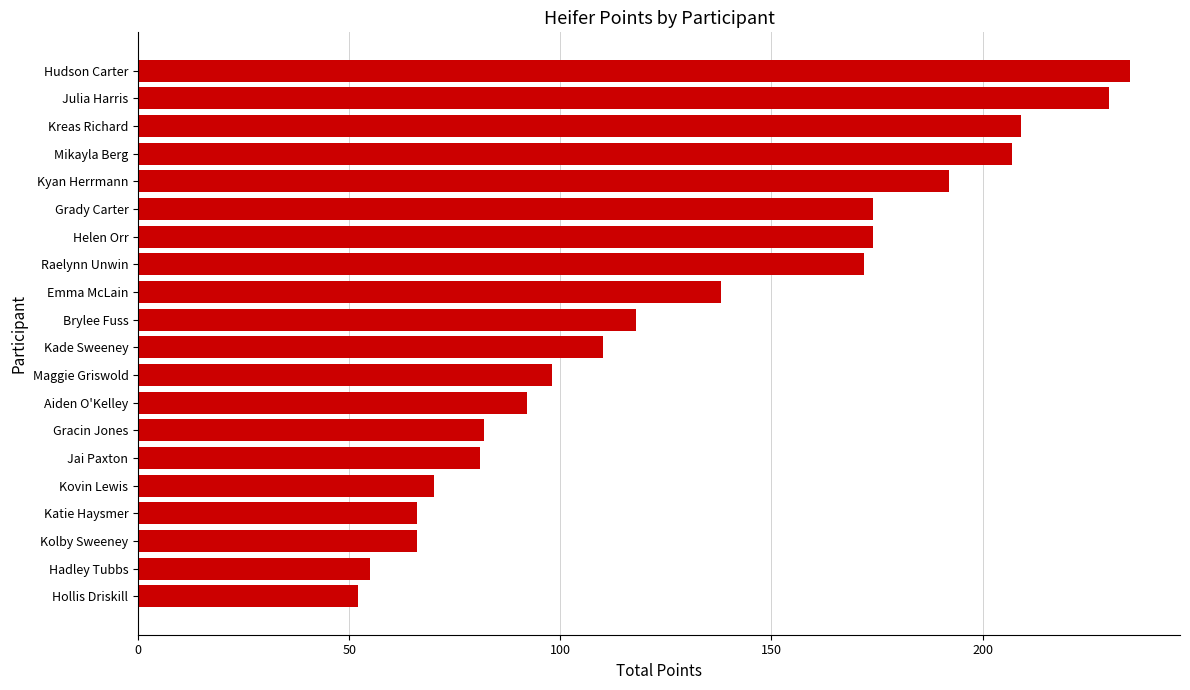

Where is the data nearest to the value 143?

Emma McLain